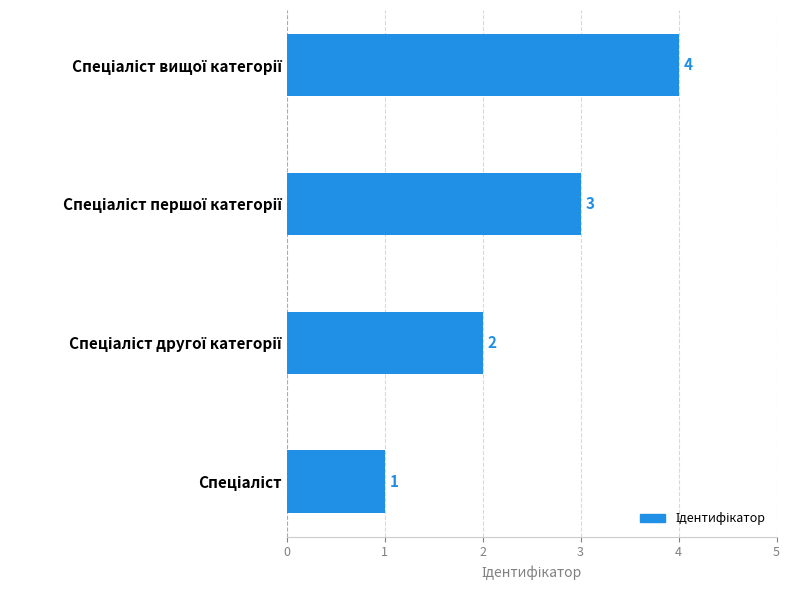

How many values are between 2 and 4?

3